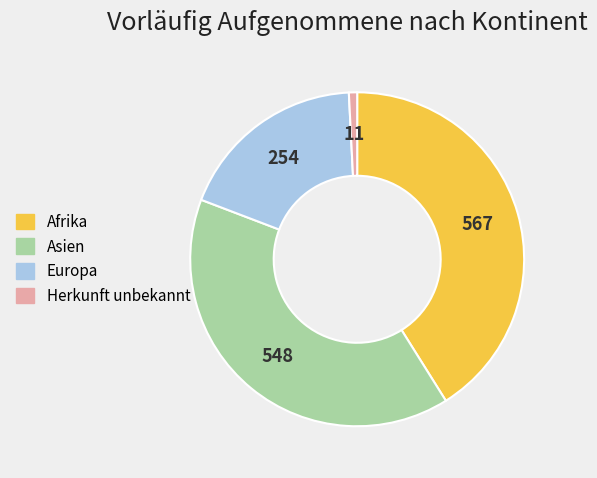

What is the ratio of the value at Afrika to the value at Asien?

1.0